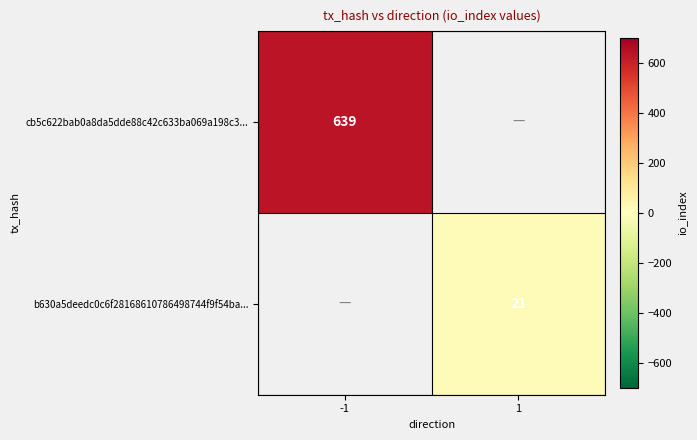

Which label corresponds to the smallest value in the chart?

1